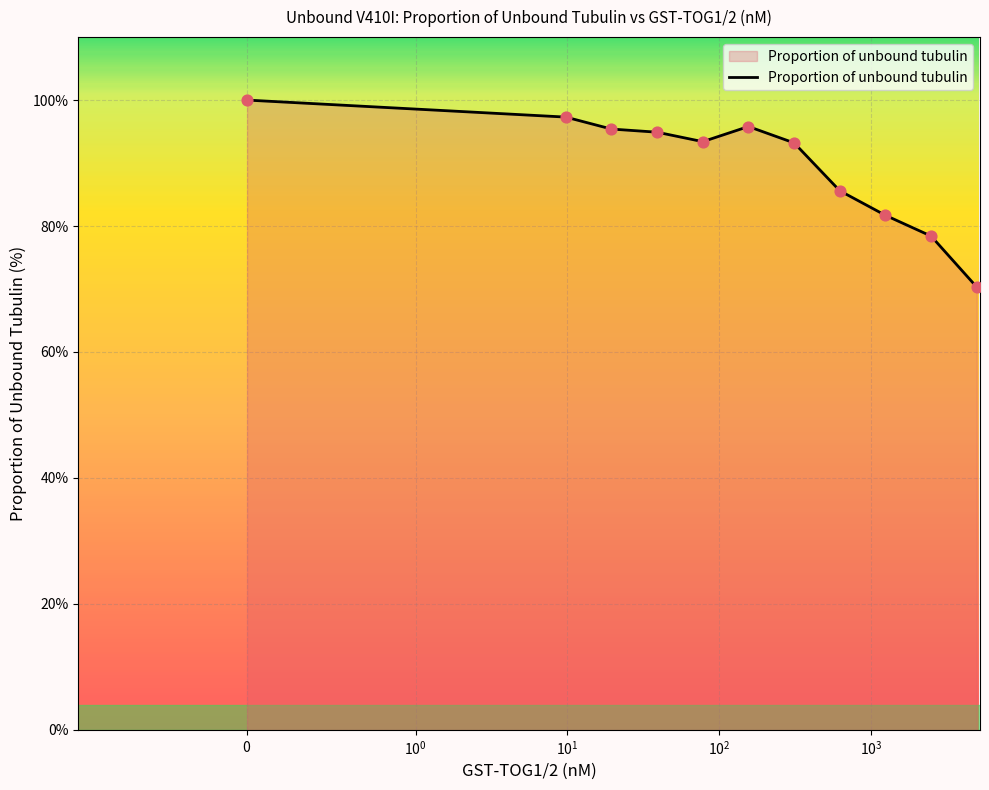

What is the minimum value shown in the chart?

70.3